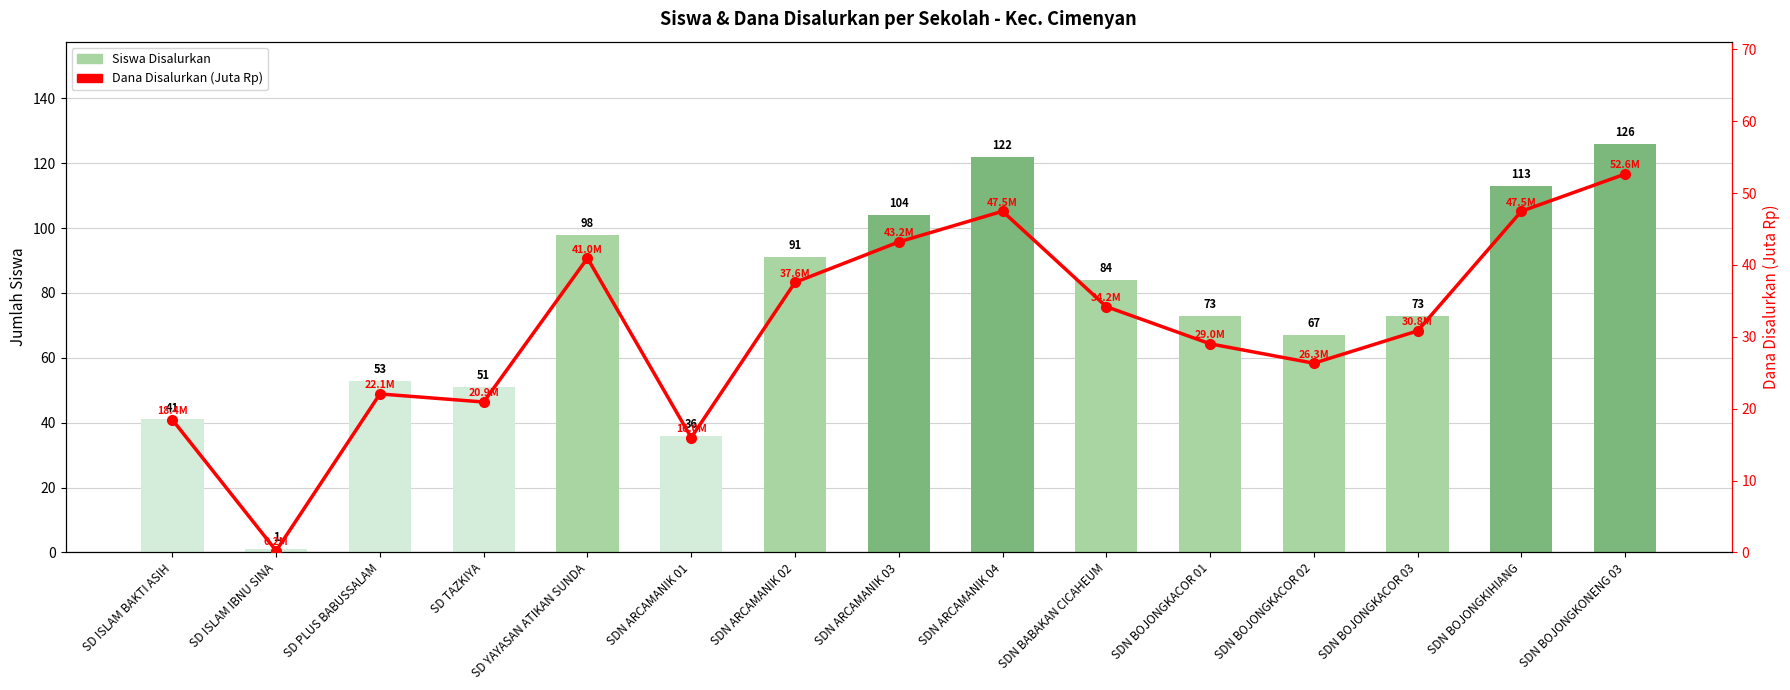

List the labels in order of Dana Disalurkan (Juta Rp) value, largest first.

SDN BOJONGKONENG 03, SDN ARCAMANIK 04, SDN BOJONGKIHIANG, SDN ARCAMANIK 03, SD YAYASAN ATIKAN SUNDA, SDN ARCAMANIK 02, SDN BABAKAN CICAHEUM, SDN BOJONGKACOR 03, SDN BOJONGKACOR 01, SDN BOJONGKACOR 02, SD PLUS BABUSSALAM, SD TAZKIYA, SD ISLAM BAKTI ASIH, SDN ARCAMANIK 01, SD ISLAM IBNU SINA